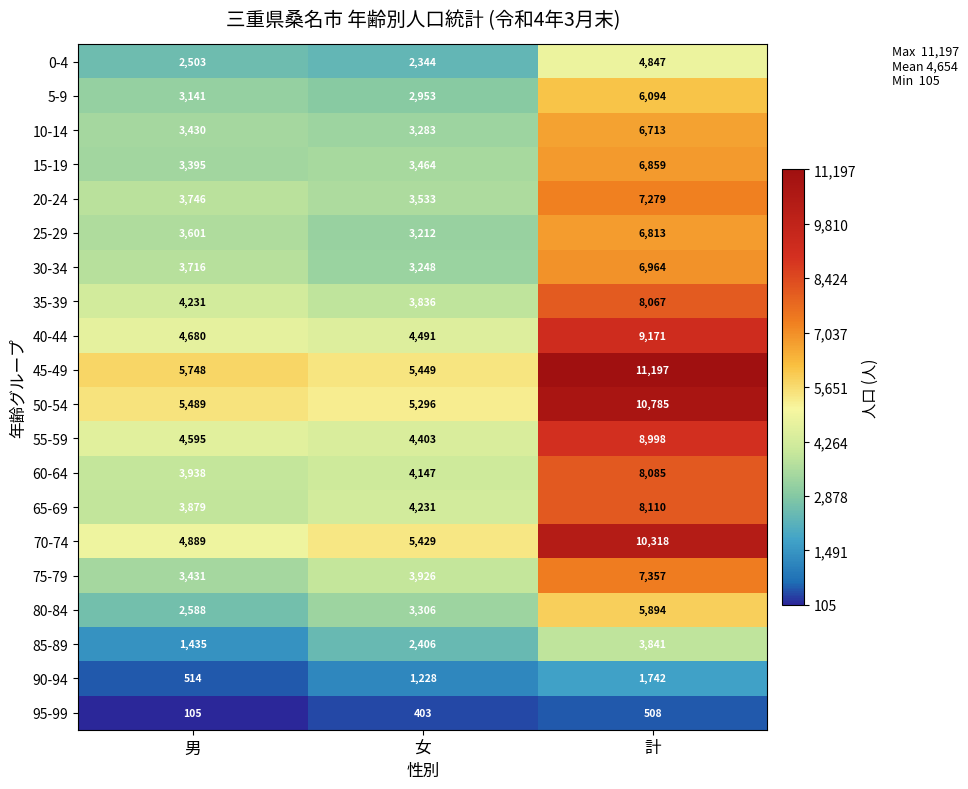

Between 女 and 計, which series saw the biggest shift?

45-49